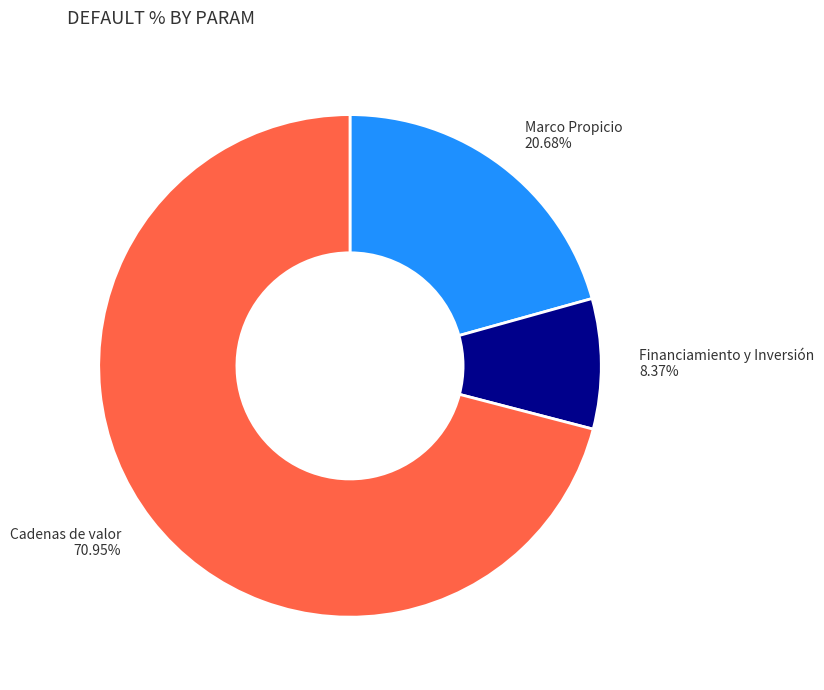

How many segments does this pie chart have?

3